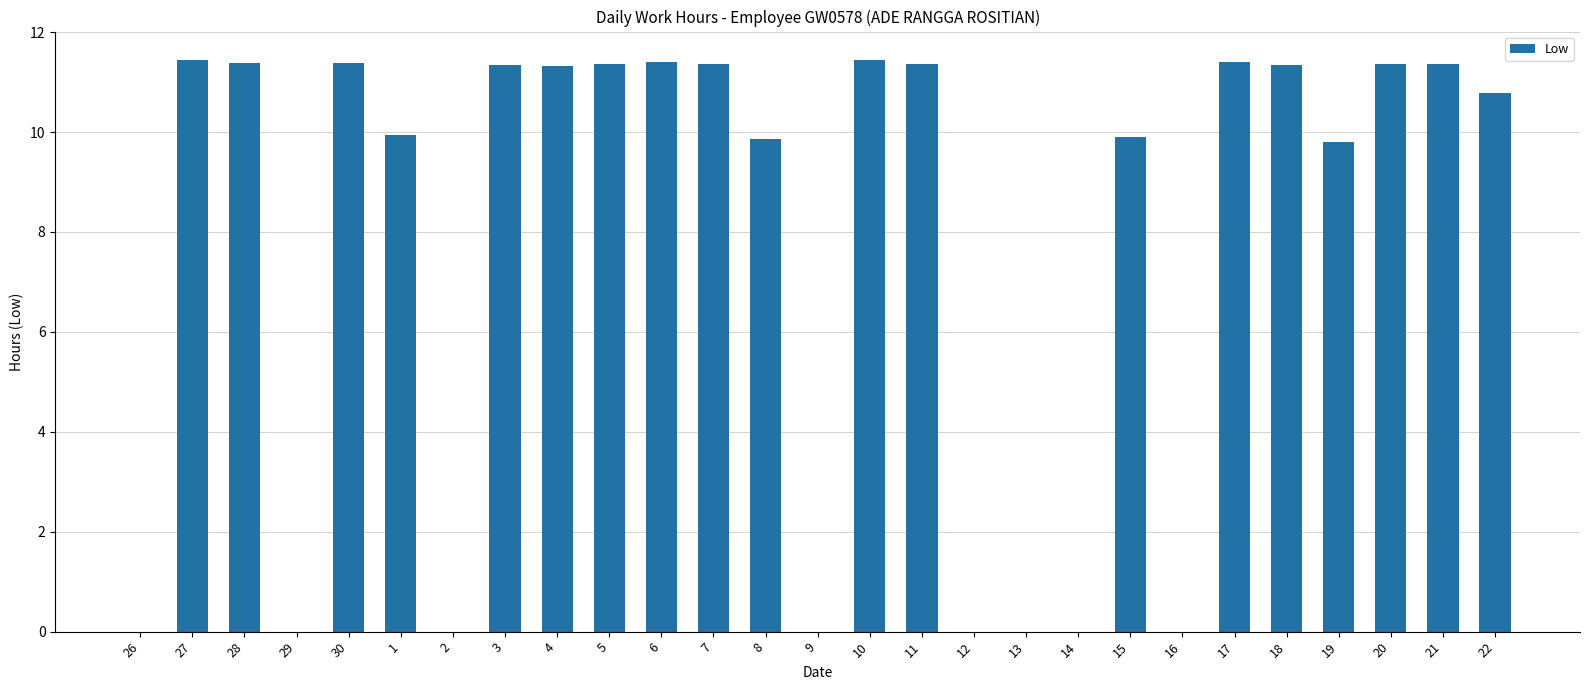

How many values exceed 11?

14